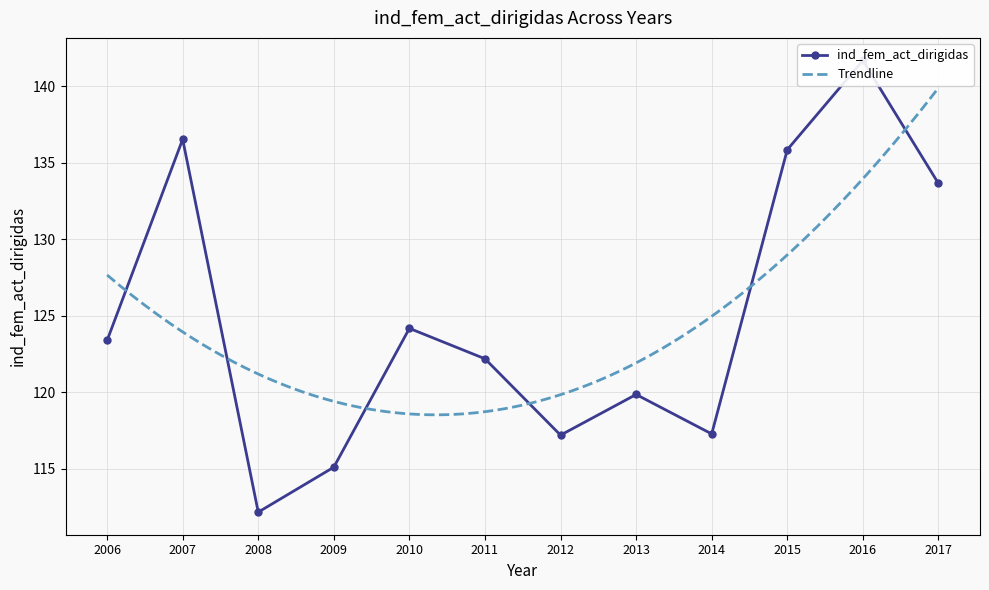

At which category does the chart reach its peak across all series?

2016